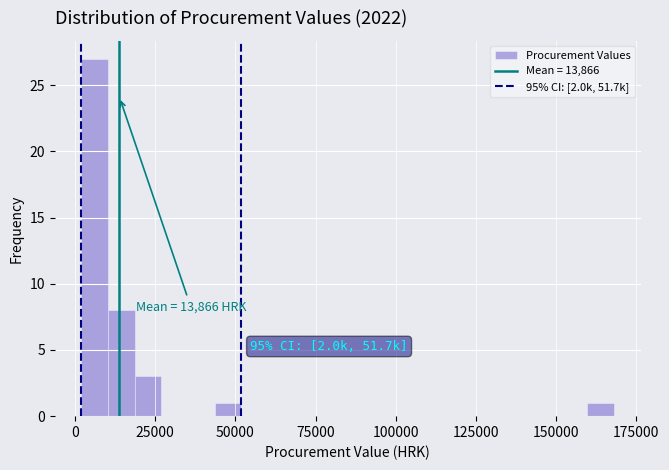

Read against the x-axis, roughly where is the centre of the tallest bar?

5000